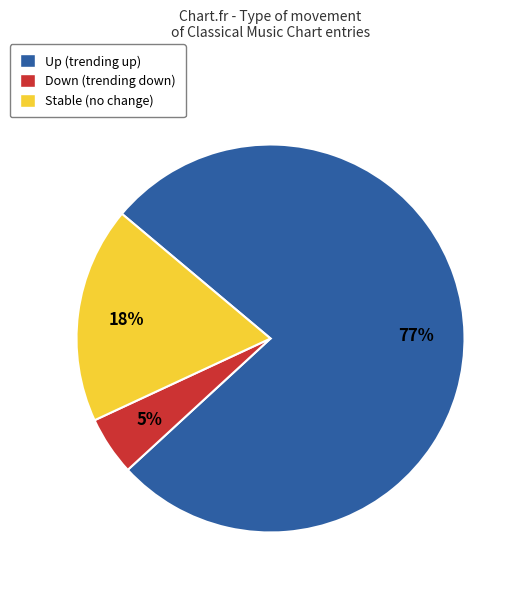

How many segments does this pie chart have?

3